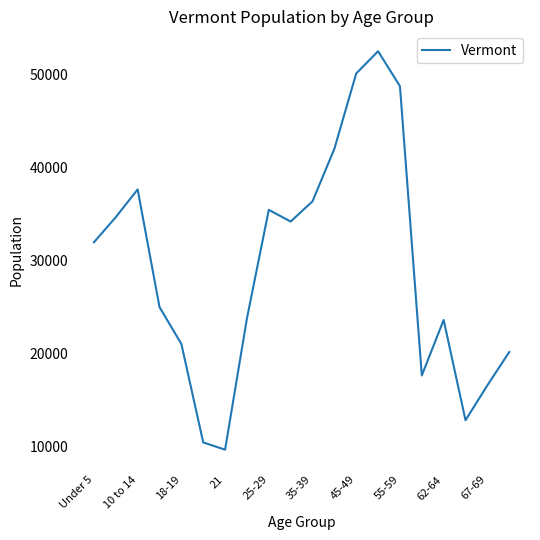

What is the smallest value displayed?

9651